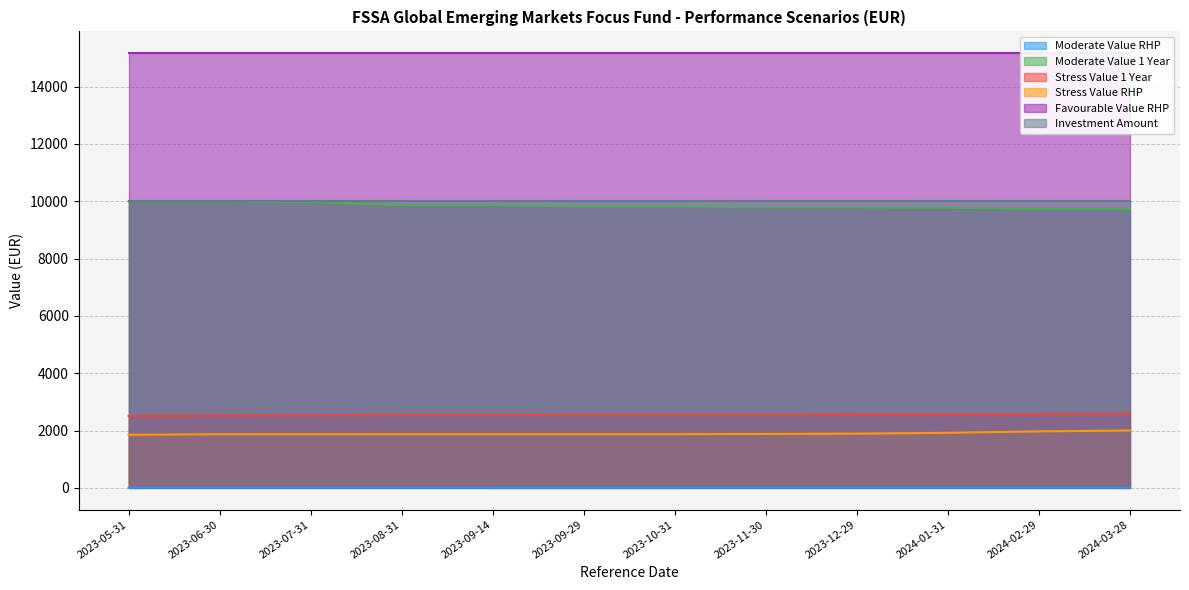

True or false: Moderate Value RHP and Stress Value RHP cross at least once.

False